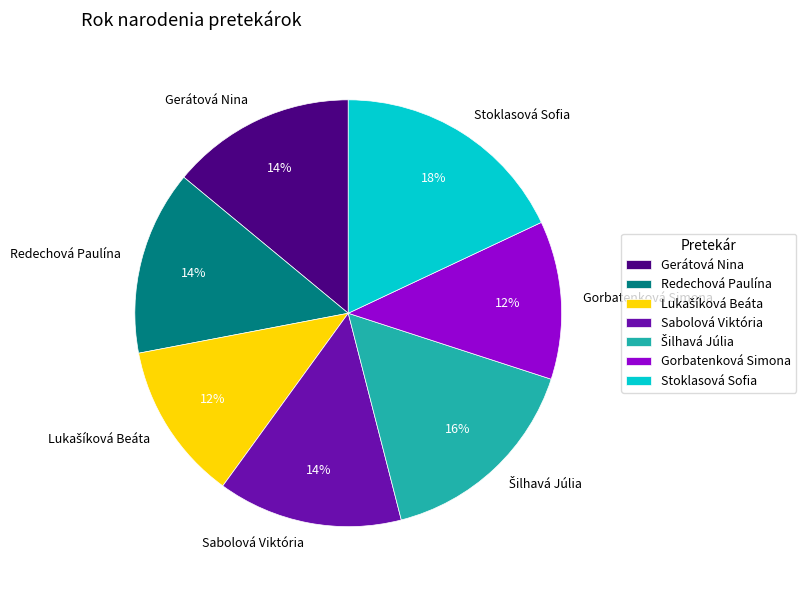

To the nearest percent, what is the combined percentage of Gerátová Nina and Stoklasová Sofia?

32%